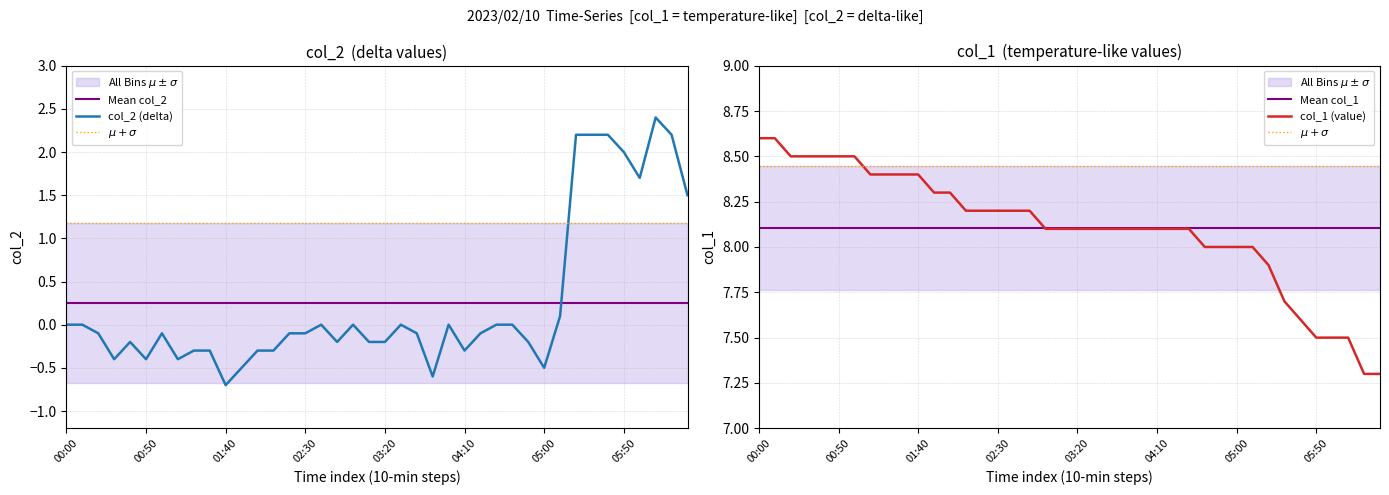

What is the minimum value shown in the chart?

-0.7